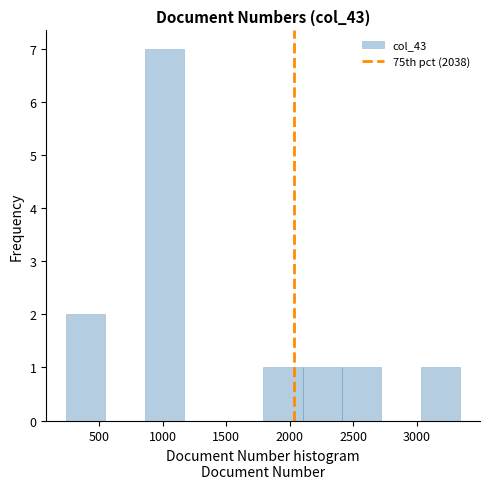

How tall is the bar that spans 2100 to 2400 on the x-axis? Neither the bar edges nor the heights are printed on the chart, so give them approximately, as read against the axes.

1